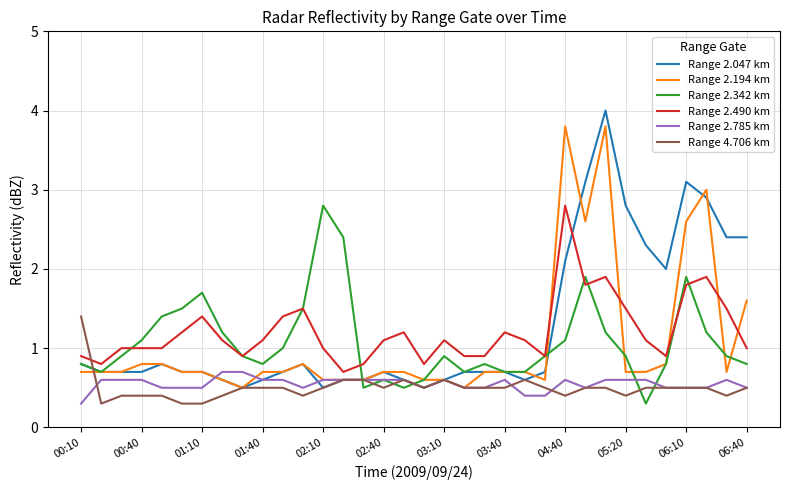

What is the maximum value for Range 2.785 km?

0.7